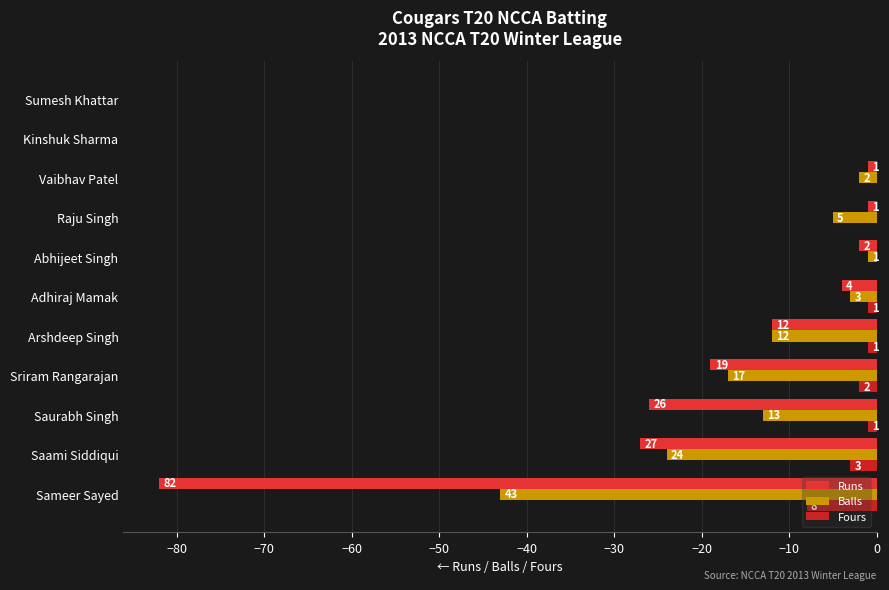

Reading left to right, list all the values displayed in this chart.

Runs: -82	-27	-26	-19	-12	-4	-2	-1	-1	0	0
Balls: -43	-24	-13	-17	-12	-3	-1	-5	-2	0	0
Fours: -8	-3	-1	-2	-1	-1	0	0	0	0	0